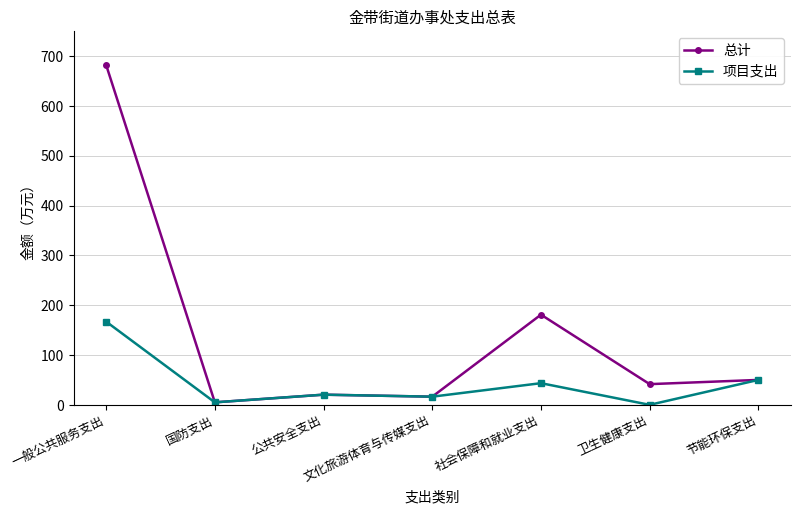

What is the label of the 7th point from the right?

一般公共服务支出